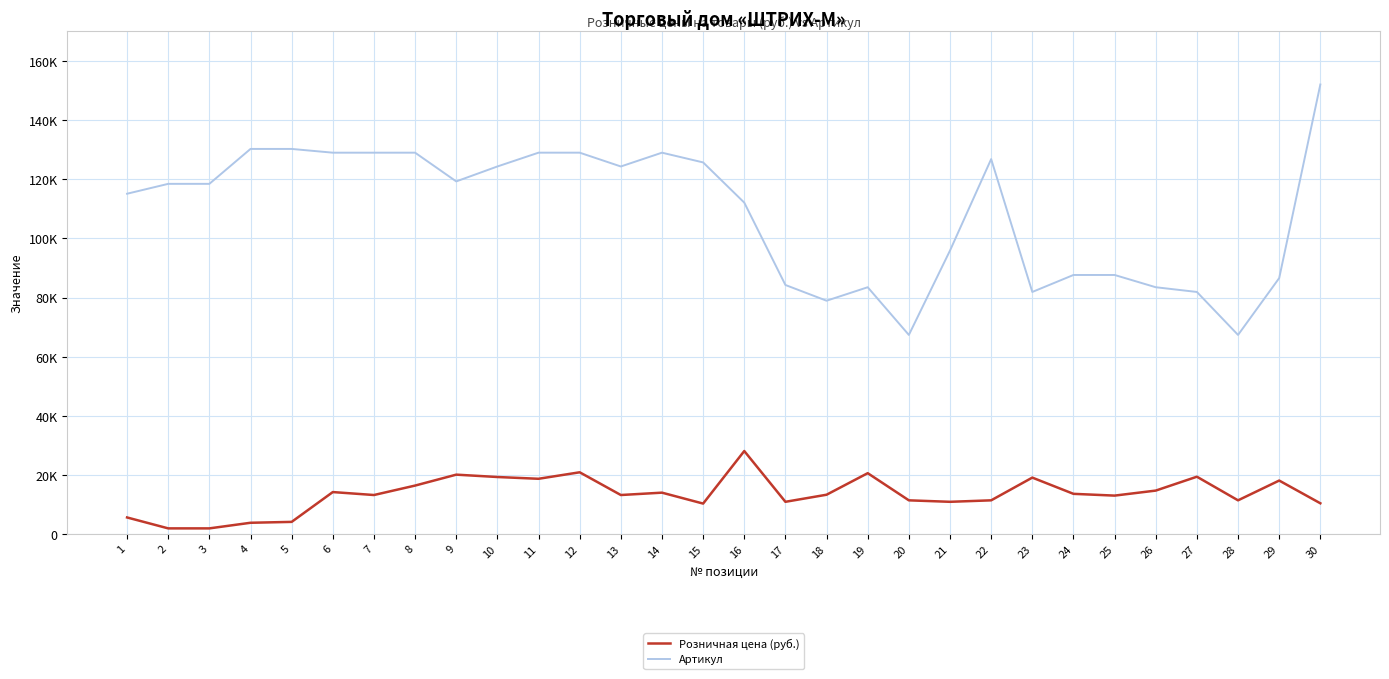

Reading left to right, transcribe all the data shown in this chart.

Розничная цена (руб.): 1=5500	2=1800	3=1800	4=3700	5=4000	6=14100	7=13100	8=16300	9=20000	10=19200	11=18600	12=20800	13=13100	14=13900	15=10200	16=28000	17=10800	18=13200	19=20500	20=11300	21=10800	22=11300	23=19000	24=13500	25=12900	26=14600	27=19300	28=11300	29=18000	30=10300
Артикул: 1=115154	2=118501	3=118500	4=130329	5=130328	6=129059	7=129057	8=129060	9=119327	10=124387	11=129061	12=129062	13=124386	14=129058	15=125760	16=112142	17=84244	18=78914	19=83481	20=67328	21=95910	22=126884	23=81880	24=87632	25=87633	26=83482	27=81882	28=67327	29=86576	30=152148